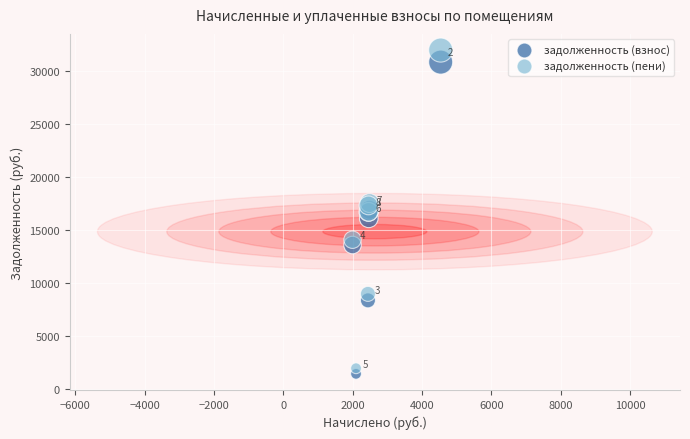

What are all the series names shown in the legend?

задолженность (взнос), задолженность (пени)